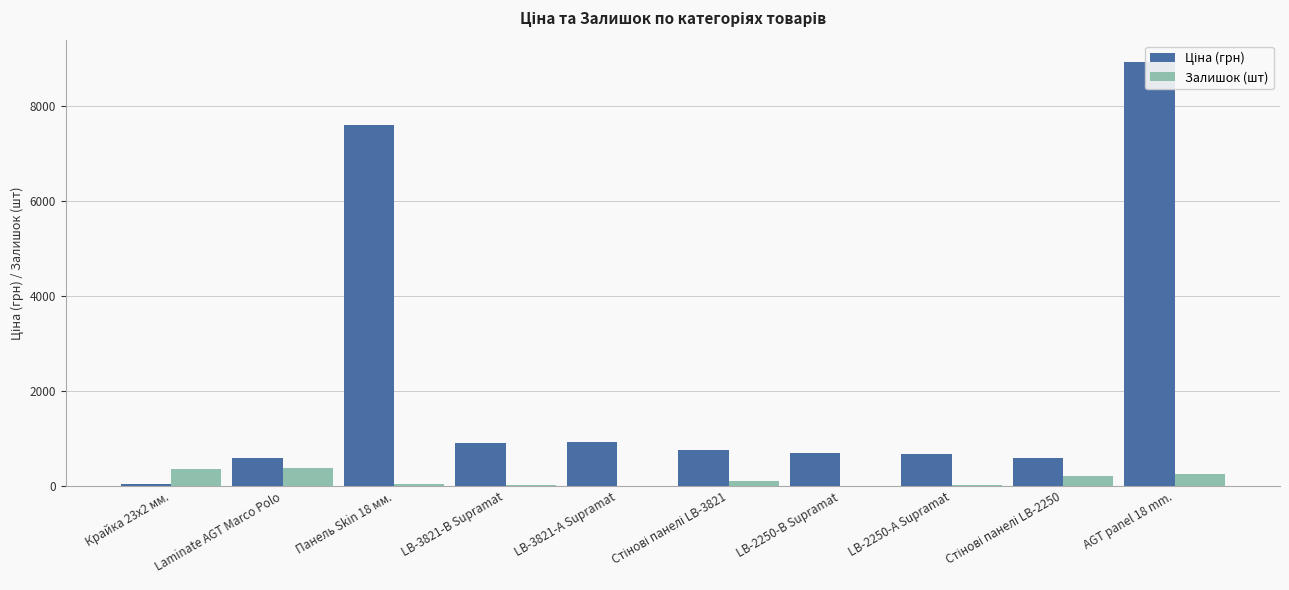

At which label does Залишок (шт) reach its peak?

Laminate AGT Marco Polo